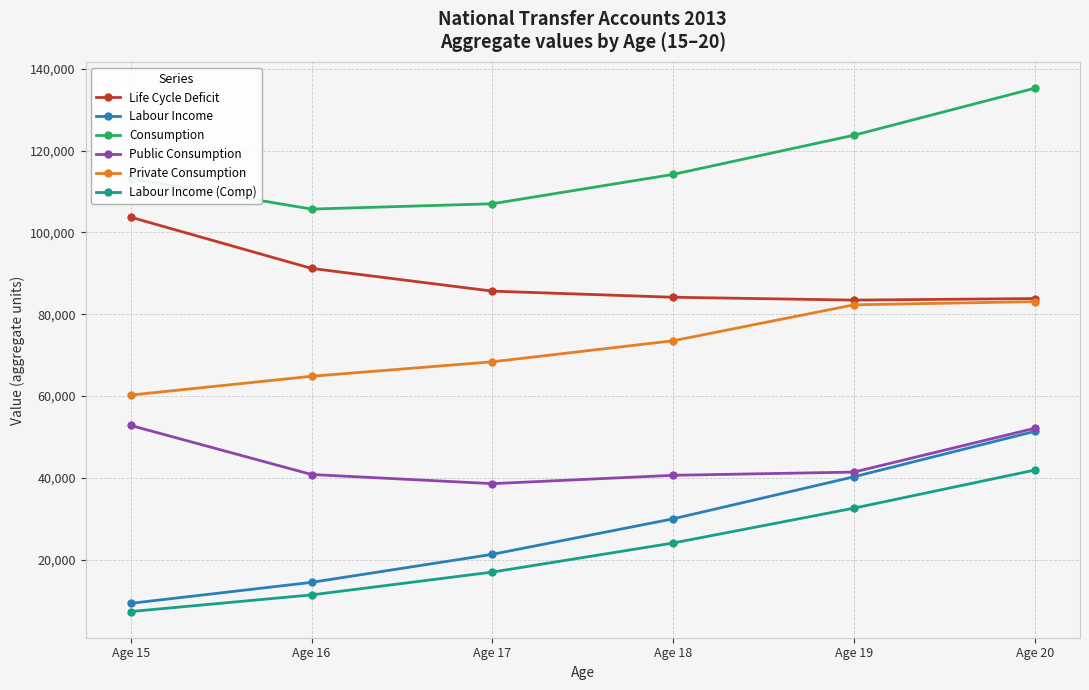

What is the difference between the Consumption values at Age 20 and Age 15?

22146